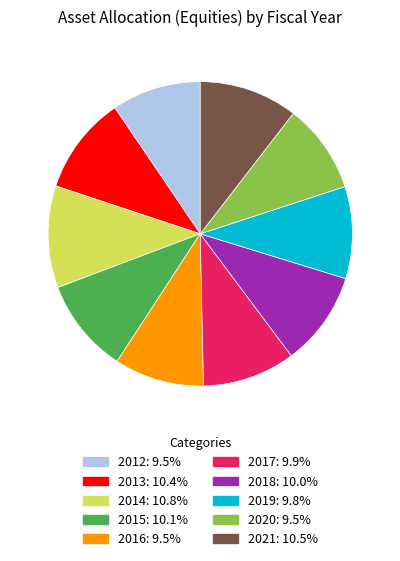

Combined, do 2012: 9.5% and 2013: 10.4% account for over 50%?

No